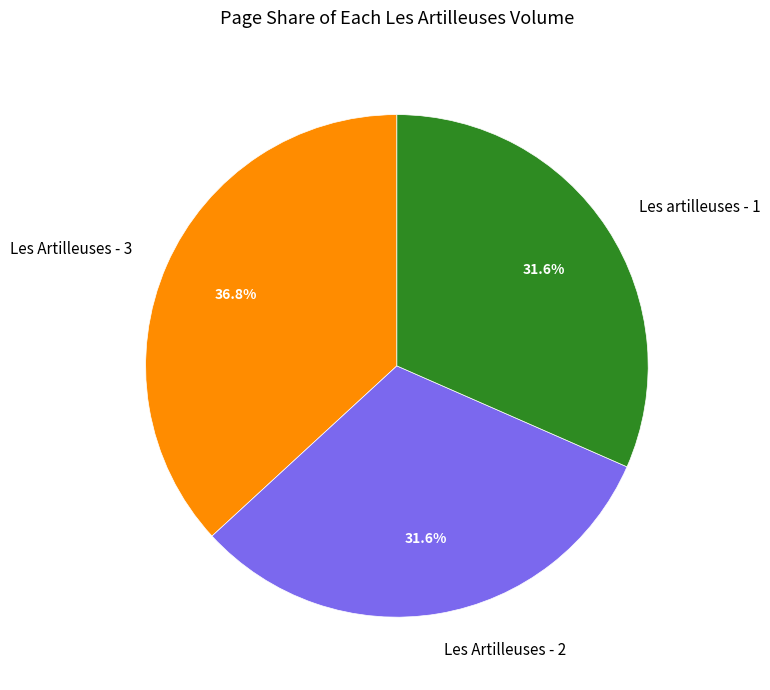

True or false: Les Artilleuses - 3 accounts for 37% of the total.

True